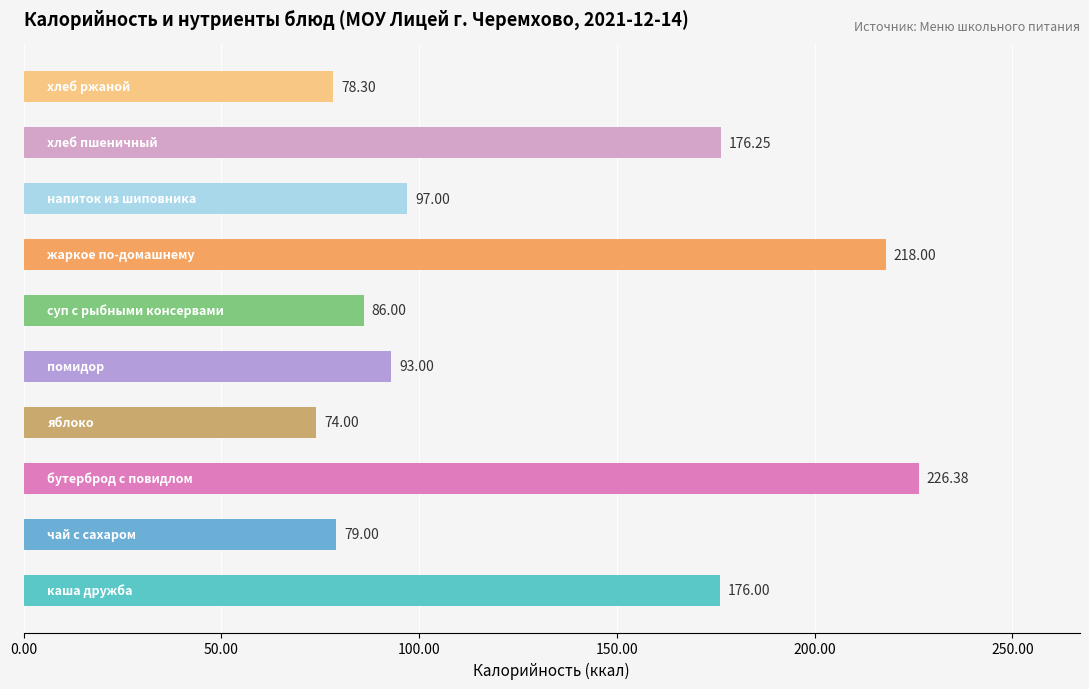

How many values are below 97?

5